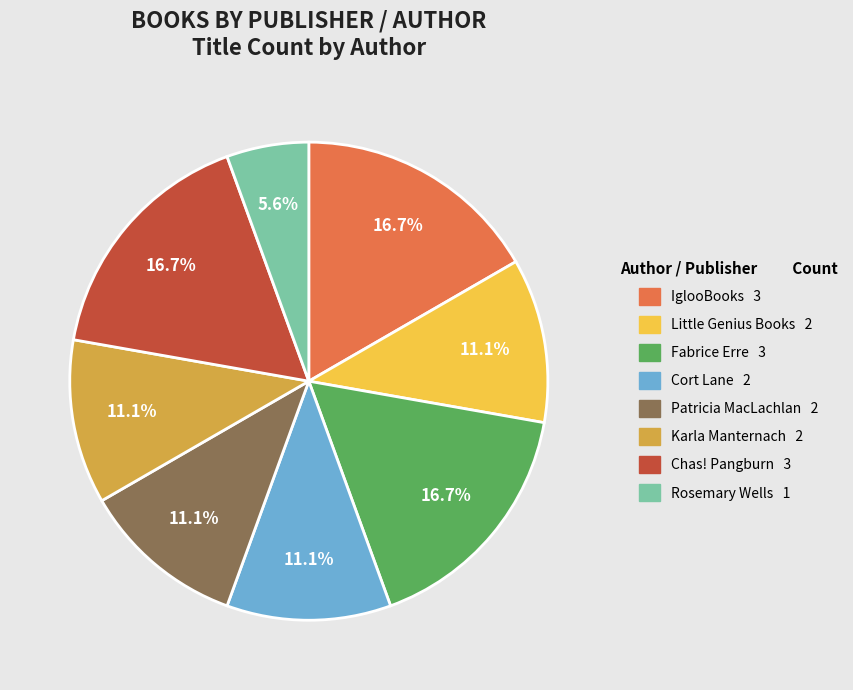

Which category has the smallest portion of the pie?

Rosemary Wells